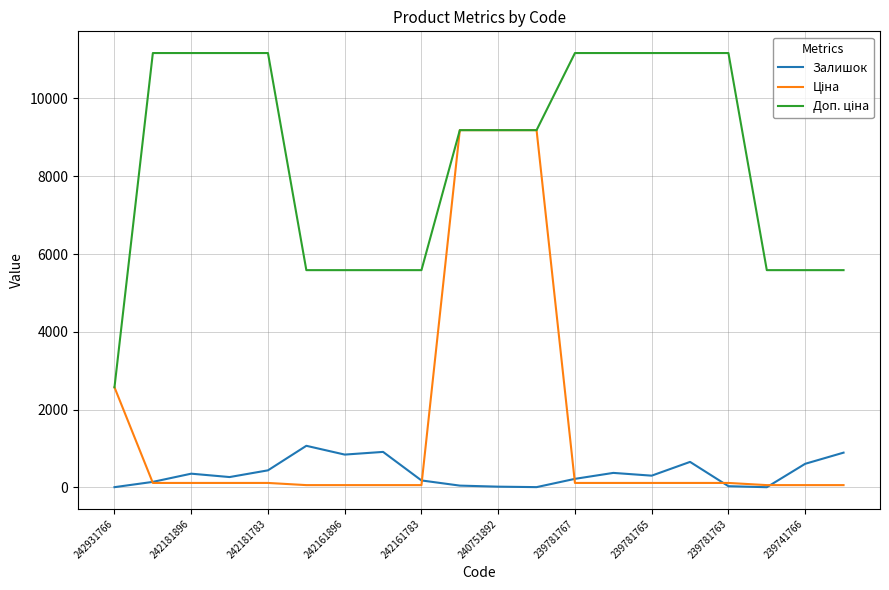

What is the difference between the second highest and second lowest values in the Залишок series?

907.0